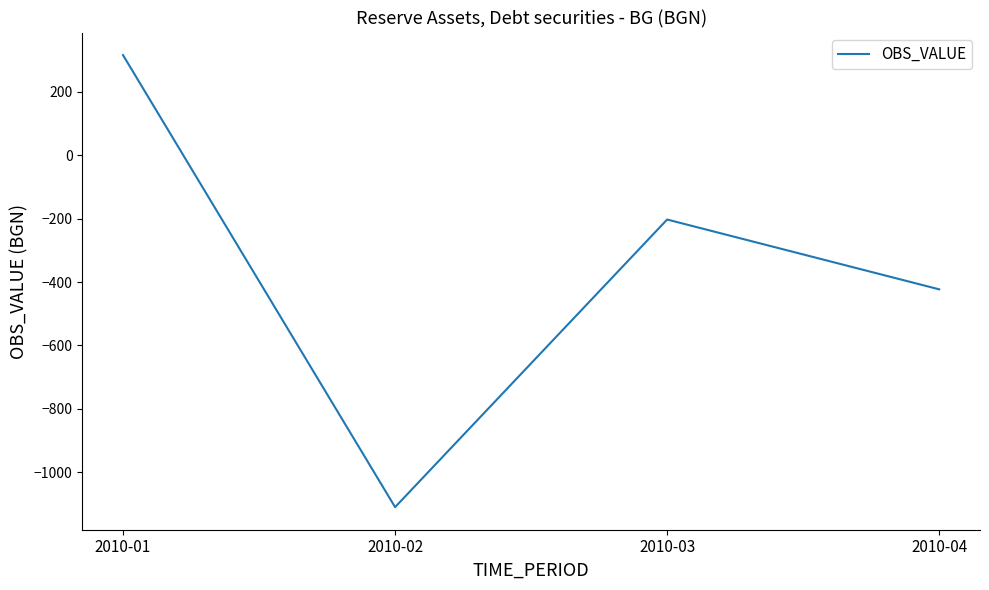

What is the sum of the values at 2010-03 and 2010-04?

-625.3